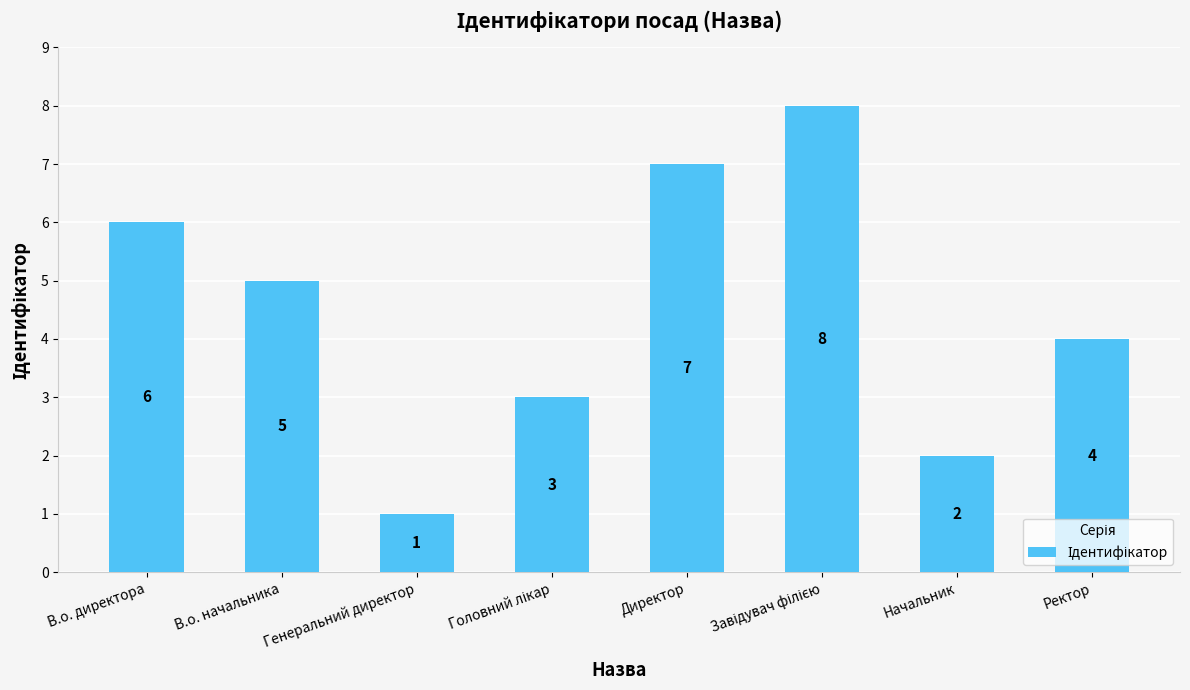

What is the sum of all values?

36